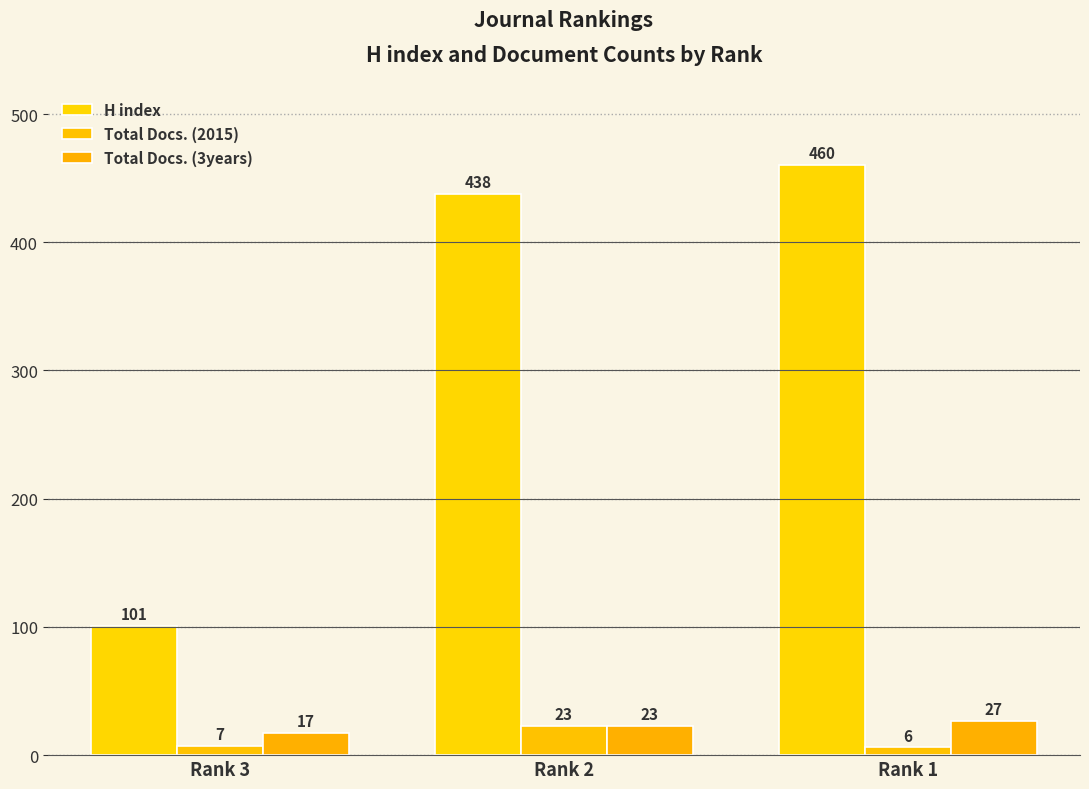

The H index series shows 101 at Rank 3. True or false?

True